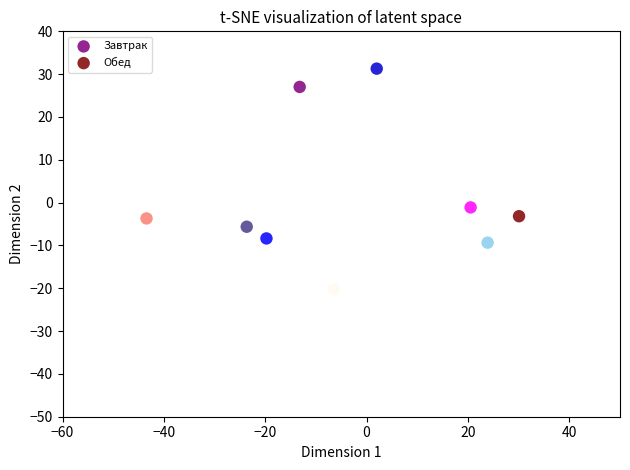

Which series has the largest Y range (max minus min)?

Обед